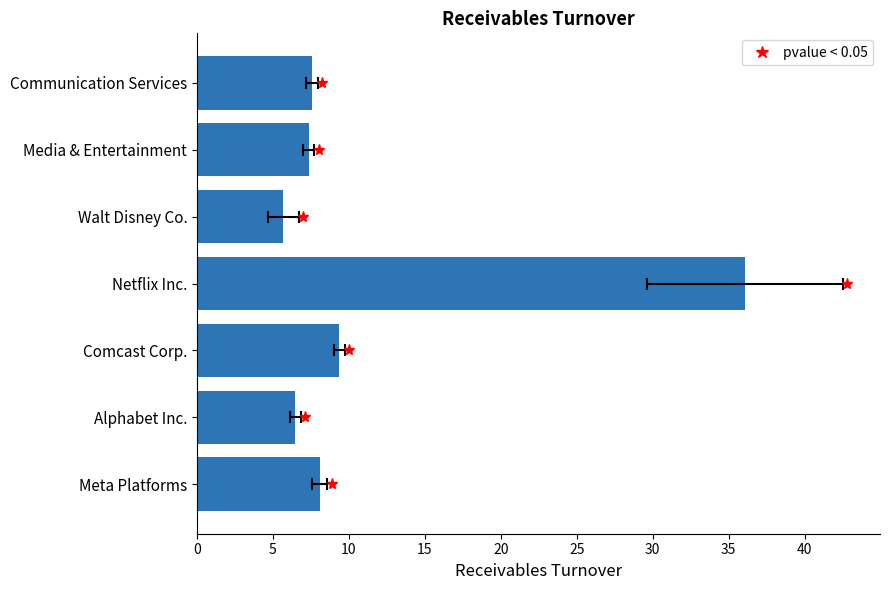

True or false: the data shows 8.1 at 0.

True